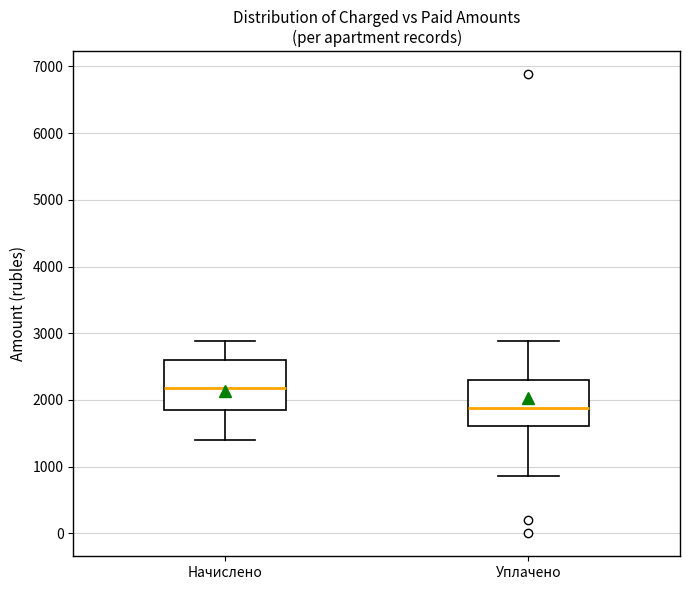

Reading left to right, read every box against the y-axis: the position of its median line, the range the box covers, and the ends of its whiskers. The values are not printed on the chart, so give them approximately, as read against the axis.

Начислено: median 2200, box 1800 to 2600, whiskers 1400 to 2900
Уплачено: median 1900, box 1600 to 2300, whiskers 900 to 2900